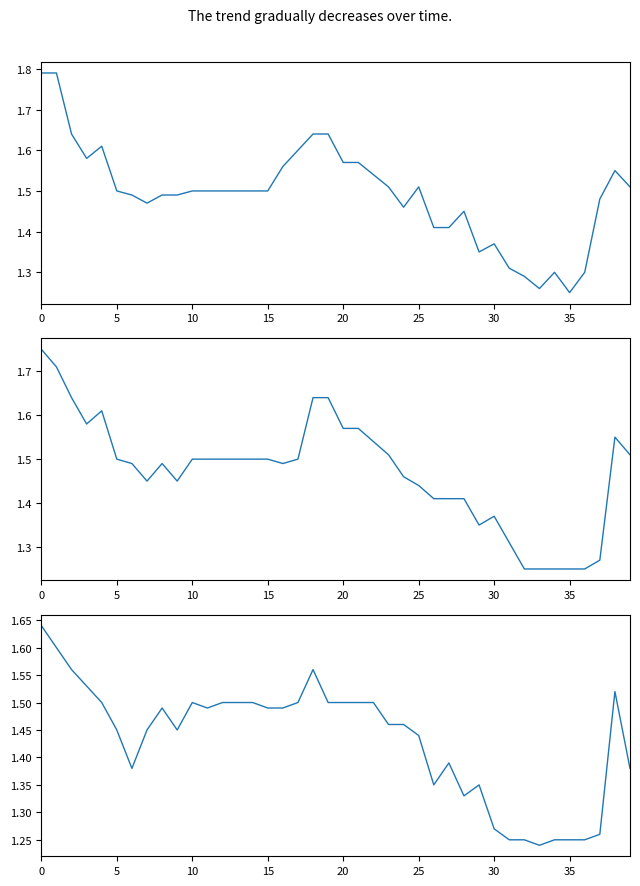

The Closing series shows 0.5 at 24. True or false?

False